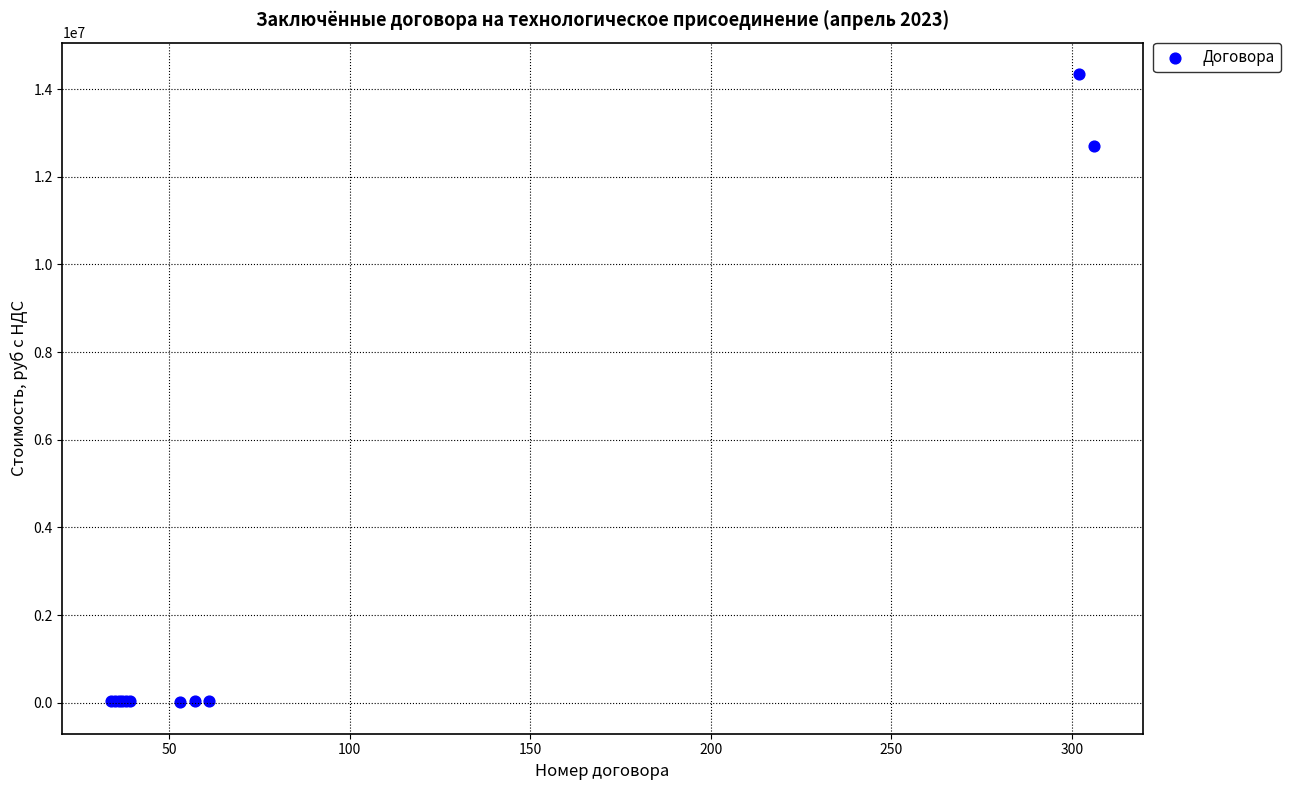

What Y value in the scatter plot is closest to 7177932?

12708947.8